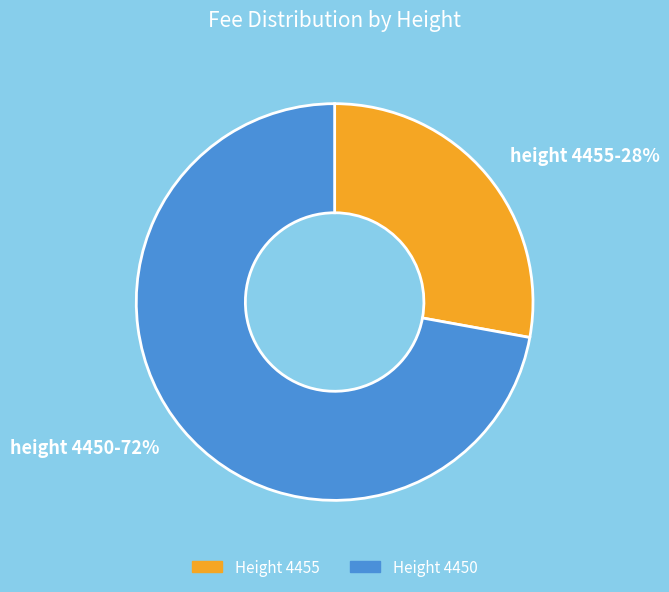

What percentage is the Height 4450 slice, to the nearest percent?

72%